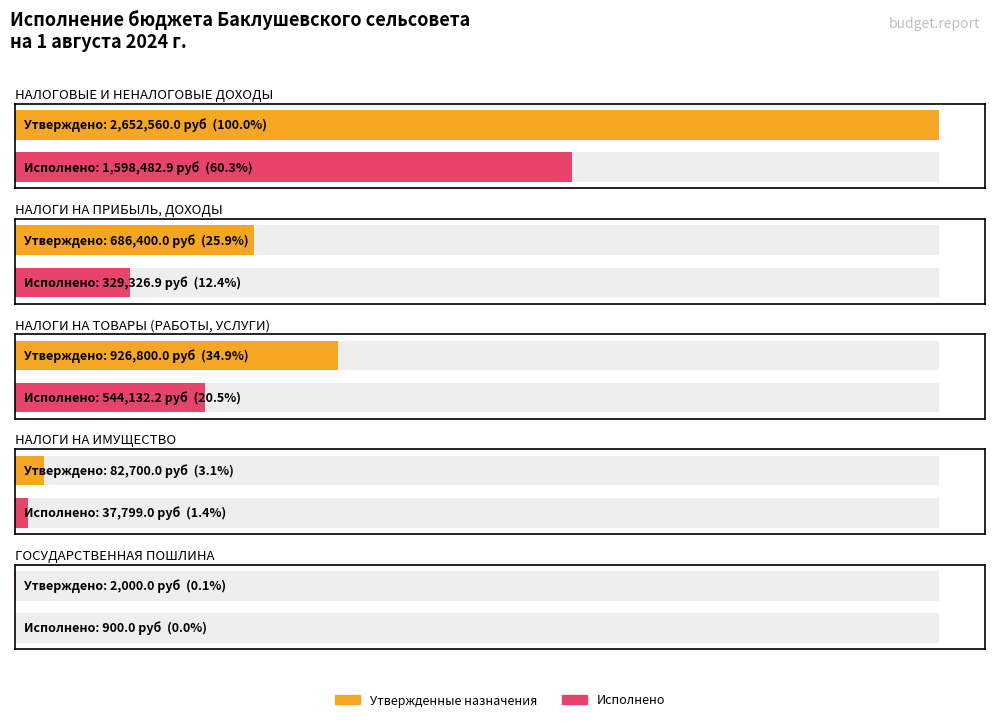

What is the difference between the maximum and second lowest values in the Исполнено series?

1560683.9